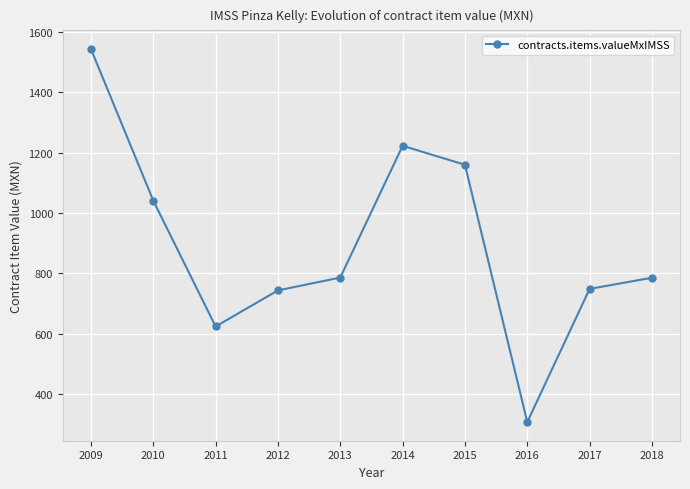

What is the greatest value displayed?

1544.0